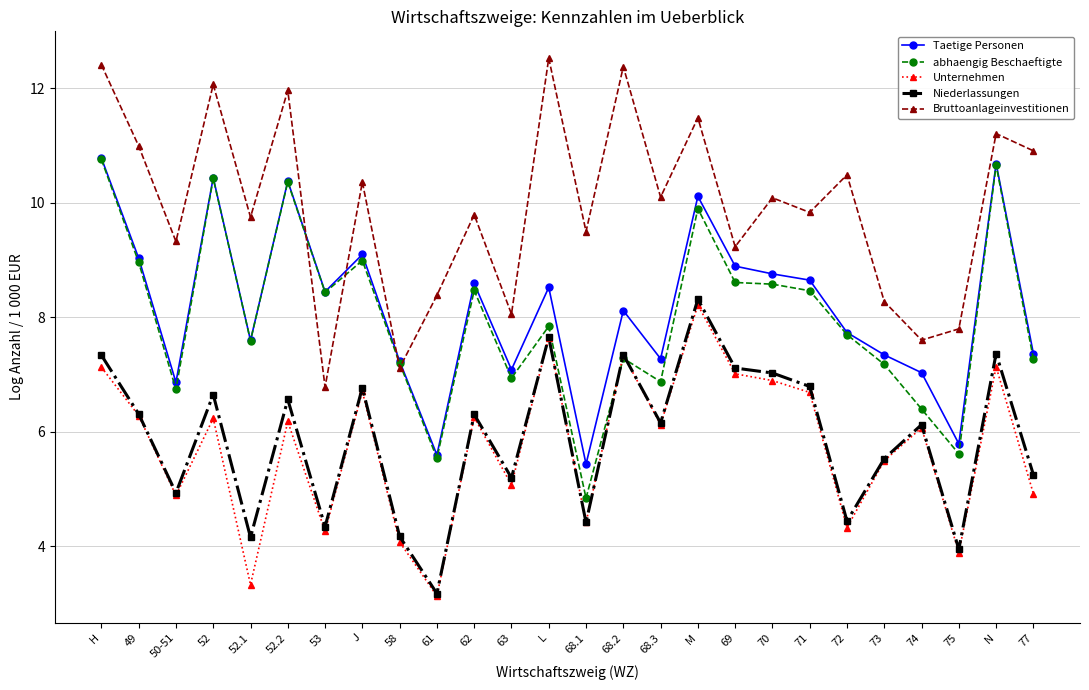

True or false: Taetige Personen and Unternehmen intersect in this chart.

False